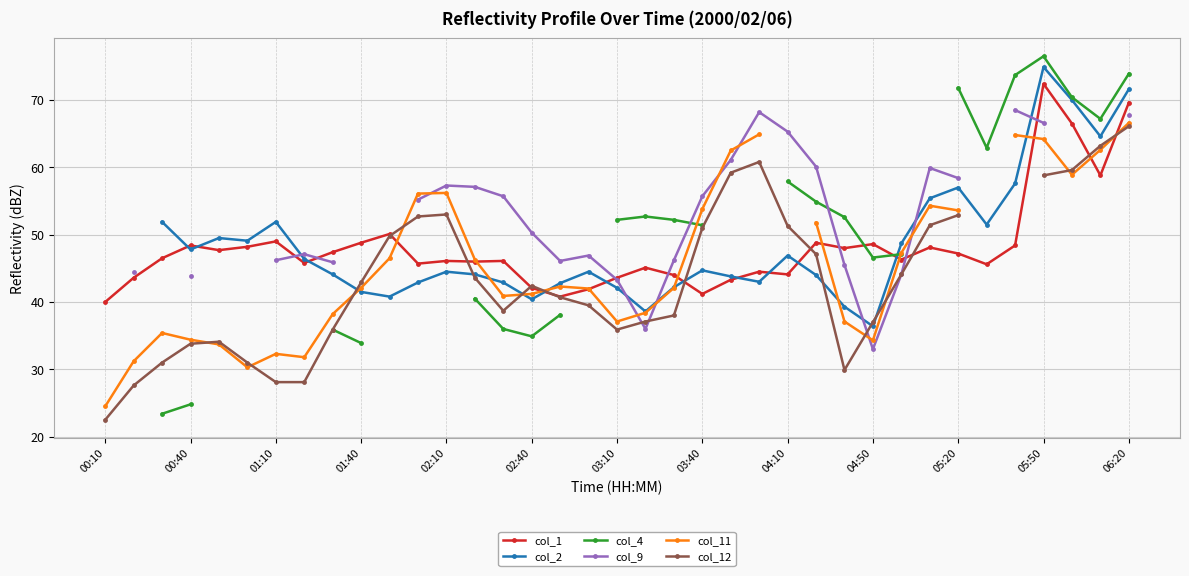

What value does the col_2 series have at 32?

57.6